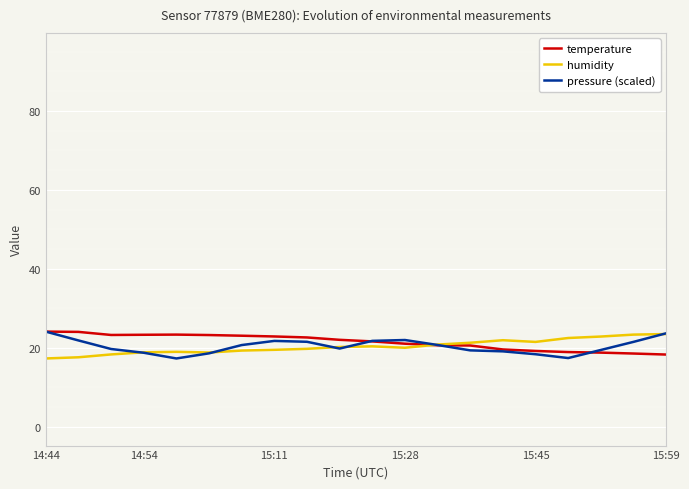

In temperature, how many points are higher than both neighbors (excluding endpoints)?

1